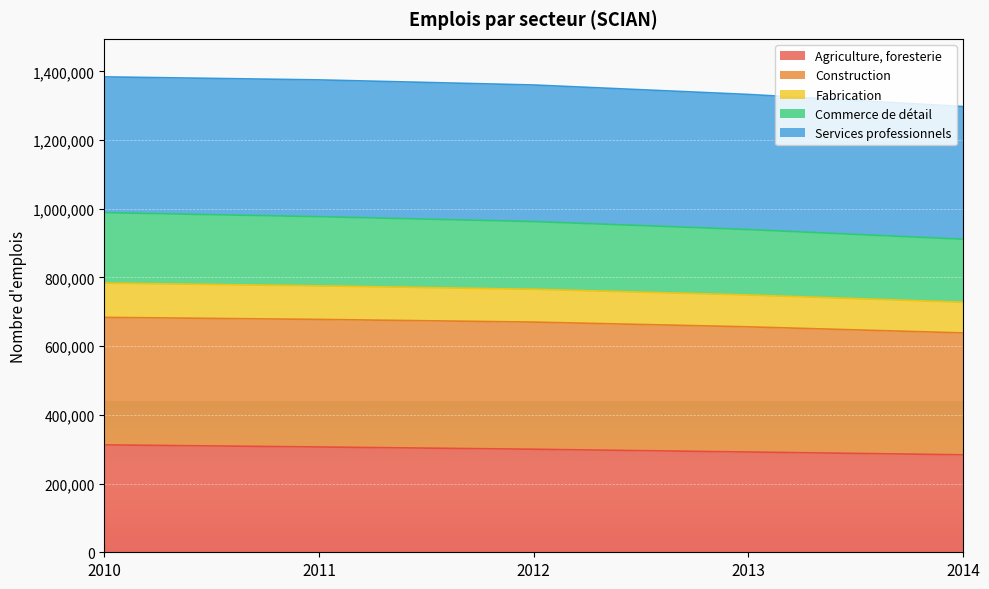

What is the total value across all series at 2012?

1360430